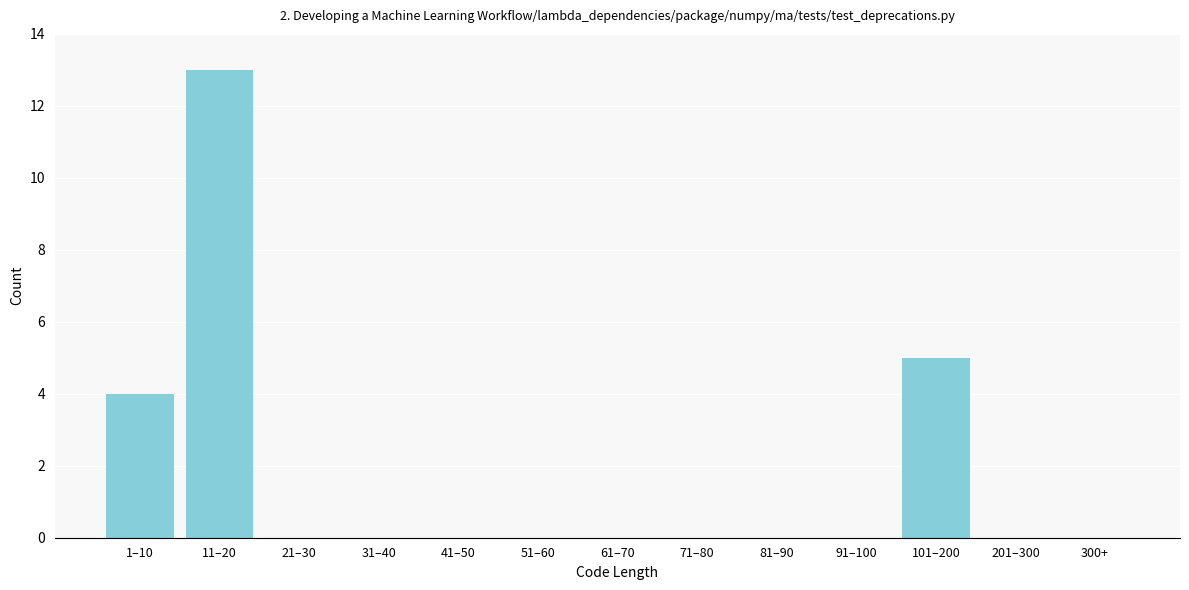

Reading left to right, extract all data points from this chart.

1–10=4	11–20=13	21–30=0	31–40=0	41–50=0	51–60=0	61–70=0	71–80=0	81–90=0	91–100=0	101–200=5	201–300=0	300+=0